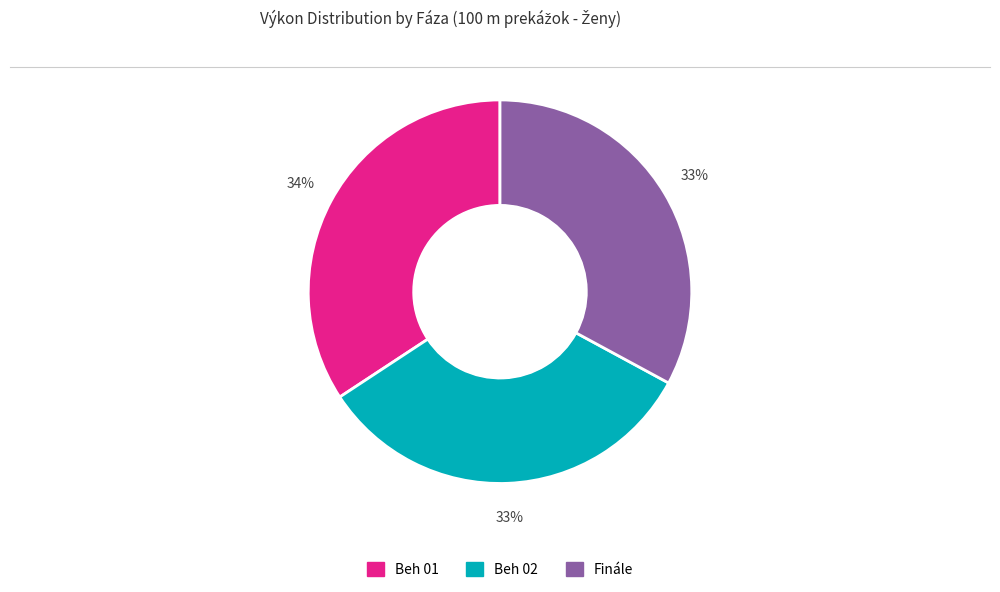

The Beh 02 slice represents 39% of the pie. True or false?

False